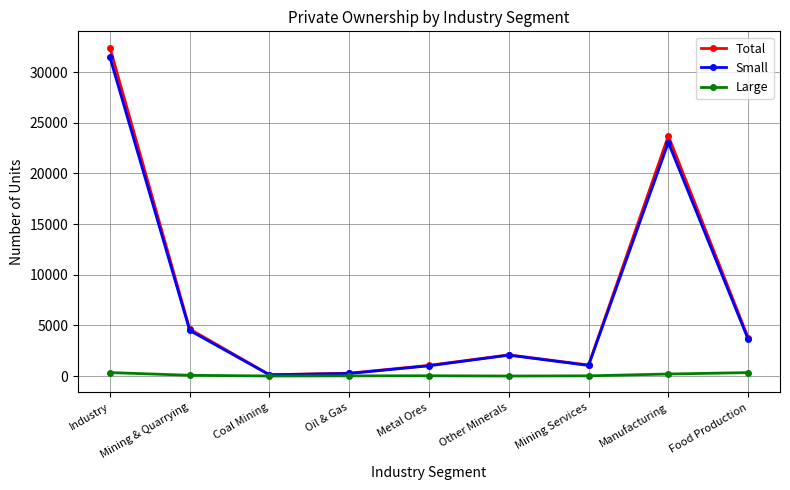

True or false: Small has more than 0 points higher than both neighbors.

True